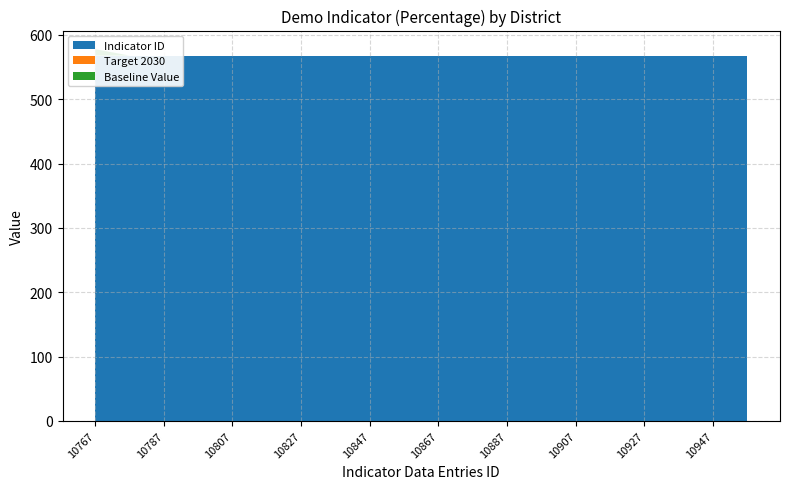

Reading right to left, what are all the values shown in this chart?

Indicator ID: 568	568	568	568	568	568	568	568	568	568	568	568	568	568	568	568	568	568	568	568
Target 2030: 0	0	0	0	0	0	0	0	0	0	0	0	0	0	0	0	0	0	0	0
Baseline Value: 0	0	0	0	0	0	0	0	0	0	0	0	0	0	0	0	0	0	0	10